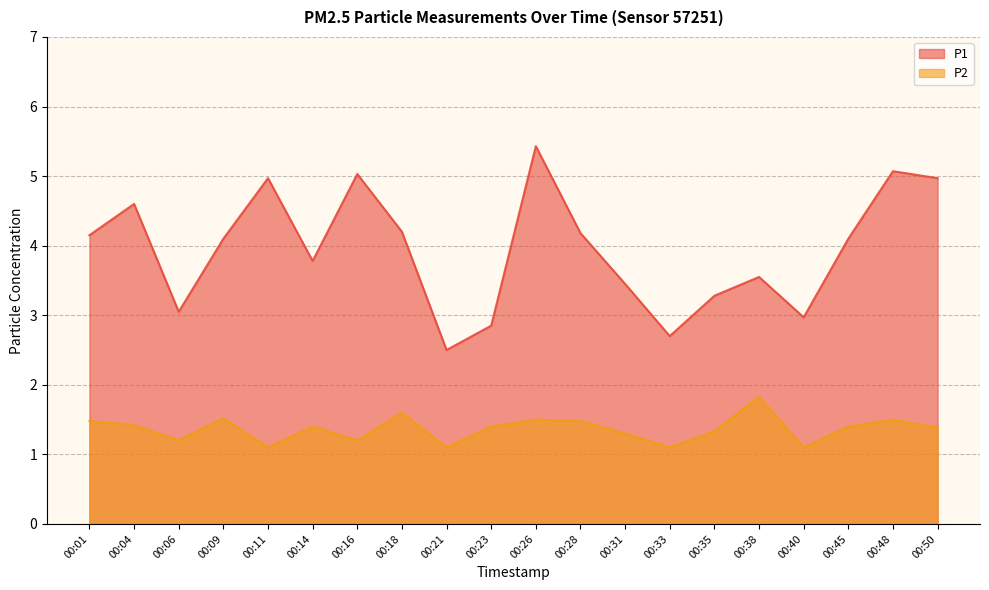

What is the sum of all P2 values?

27.3